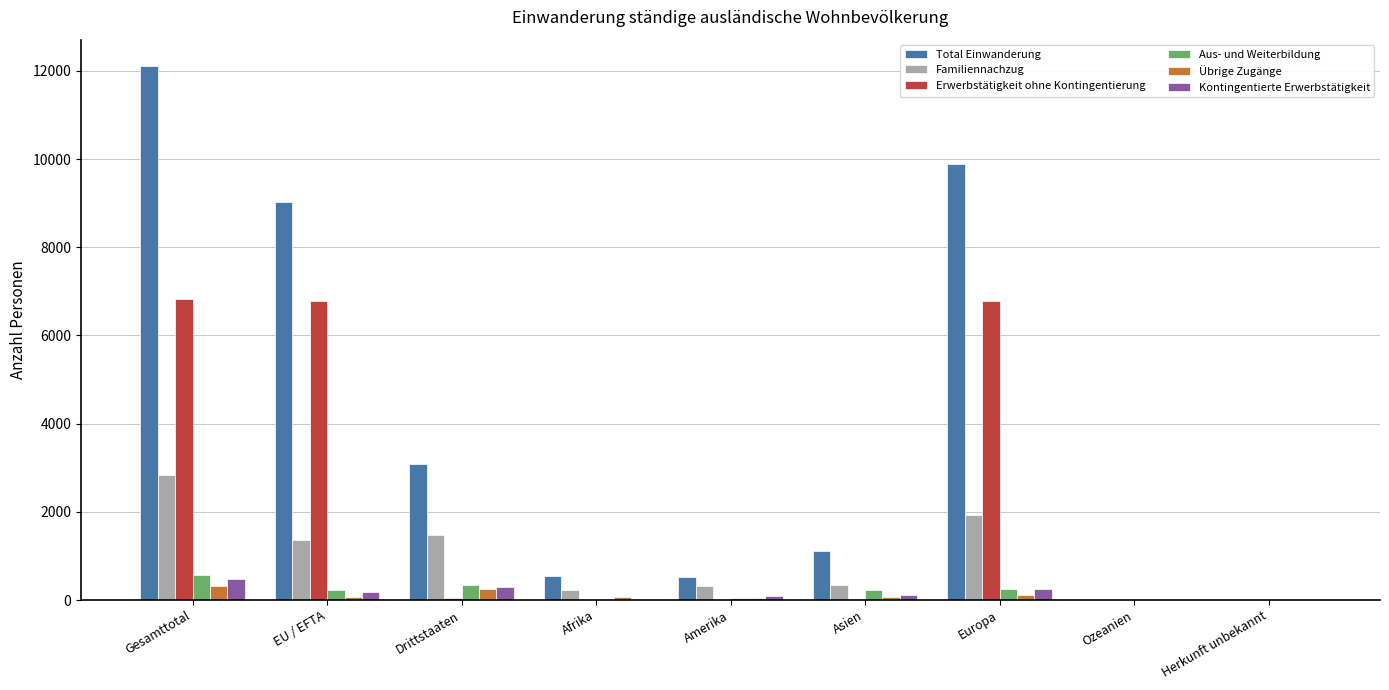

What is the approximate value of Total Einwanderung at Ozeanien, to the nearest 50?

50